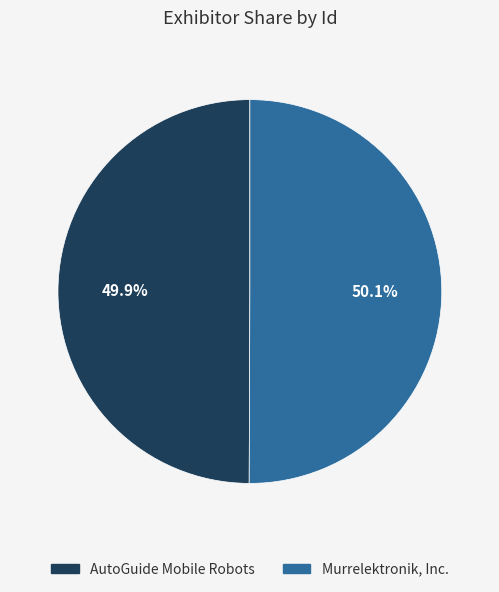

To the nearest percent, what percentage of the pie is AutoGuide Mobile Robots?

50%